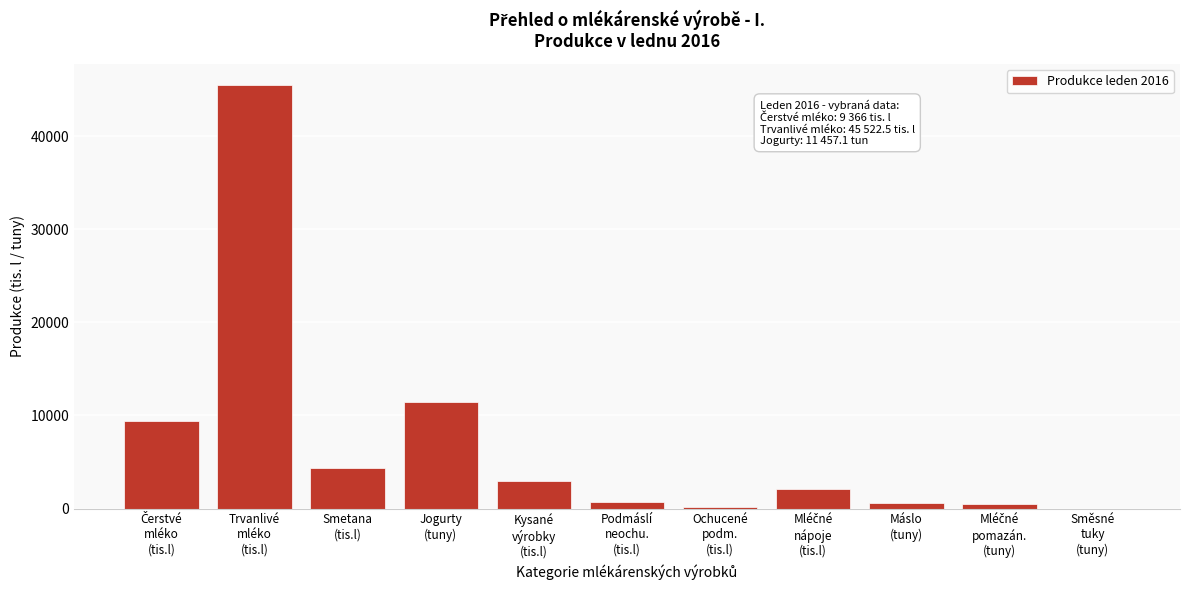

What is the sum of all values?

77660.8